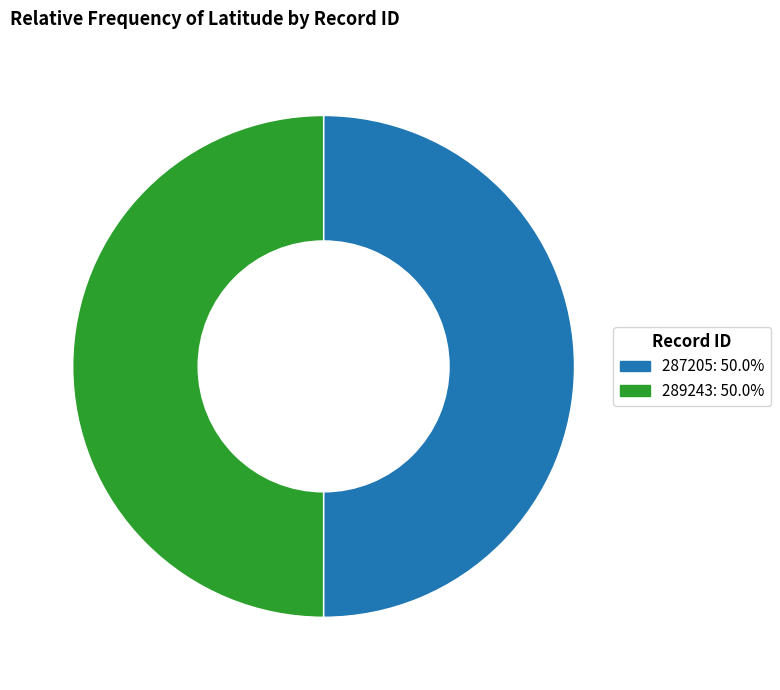

What is the ratio of the value at 287205: 50.0% to the value at 289243: 50.0%?

1.0